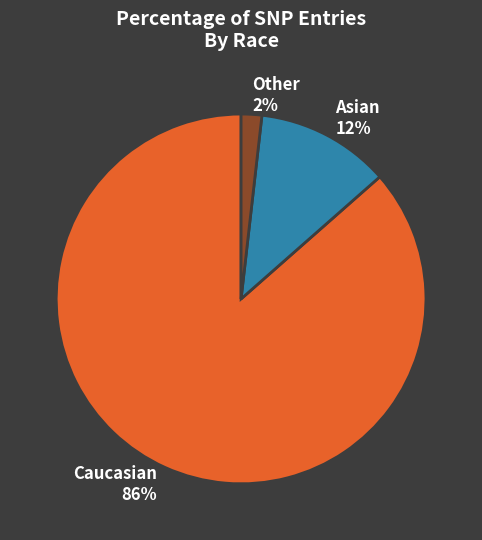

Rank the categories by value from highest to lowest.

Caucasian, Asian, Other